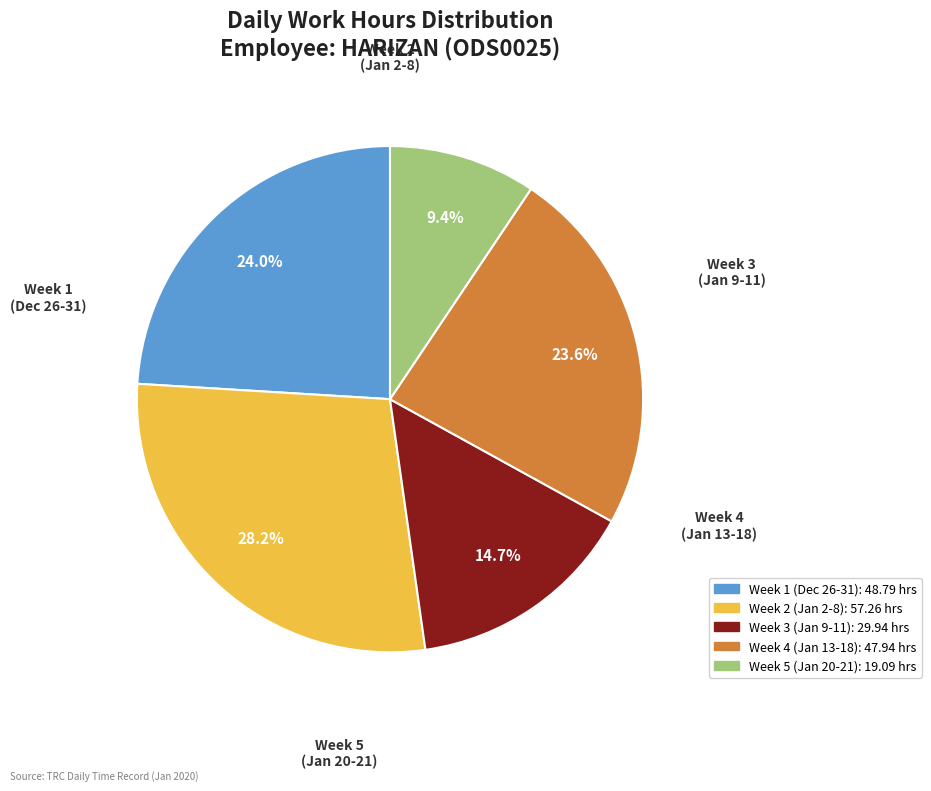

Is there any slice that represents more than half of the pie?

No